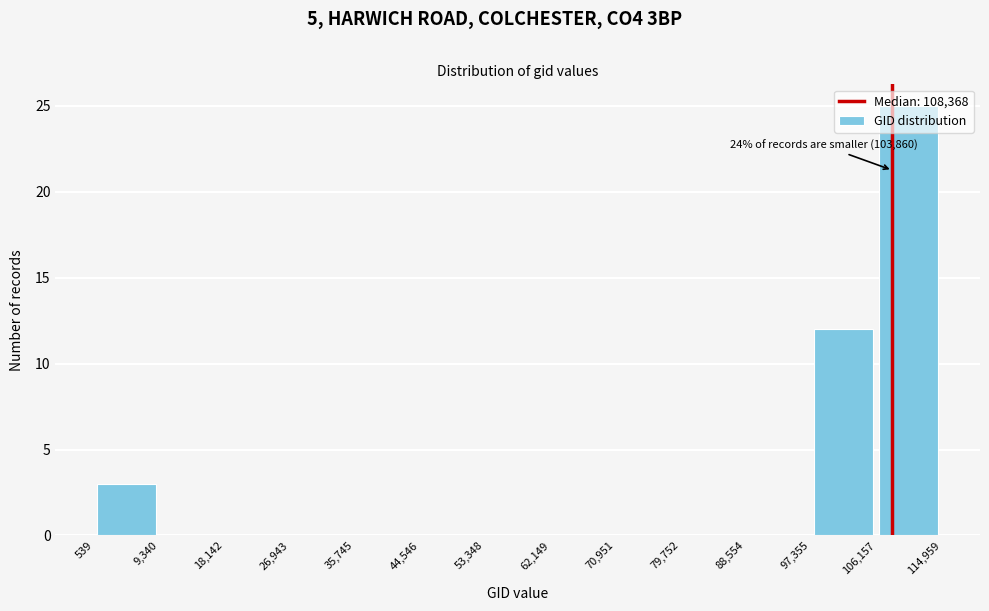

Which range on the x-axis has the tallest bar?

106,157 to 114,959